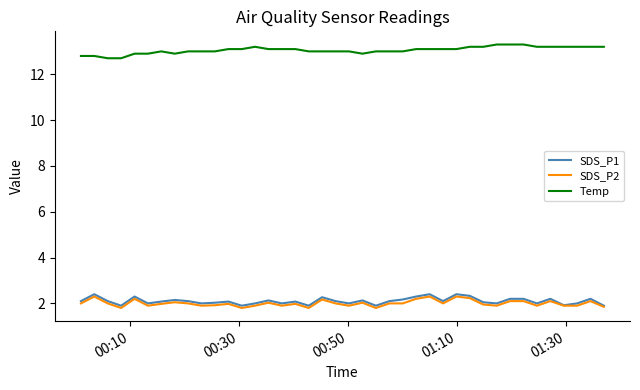

What is the maximum value for SDS_P2?

2.3